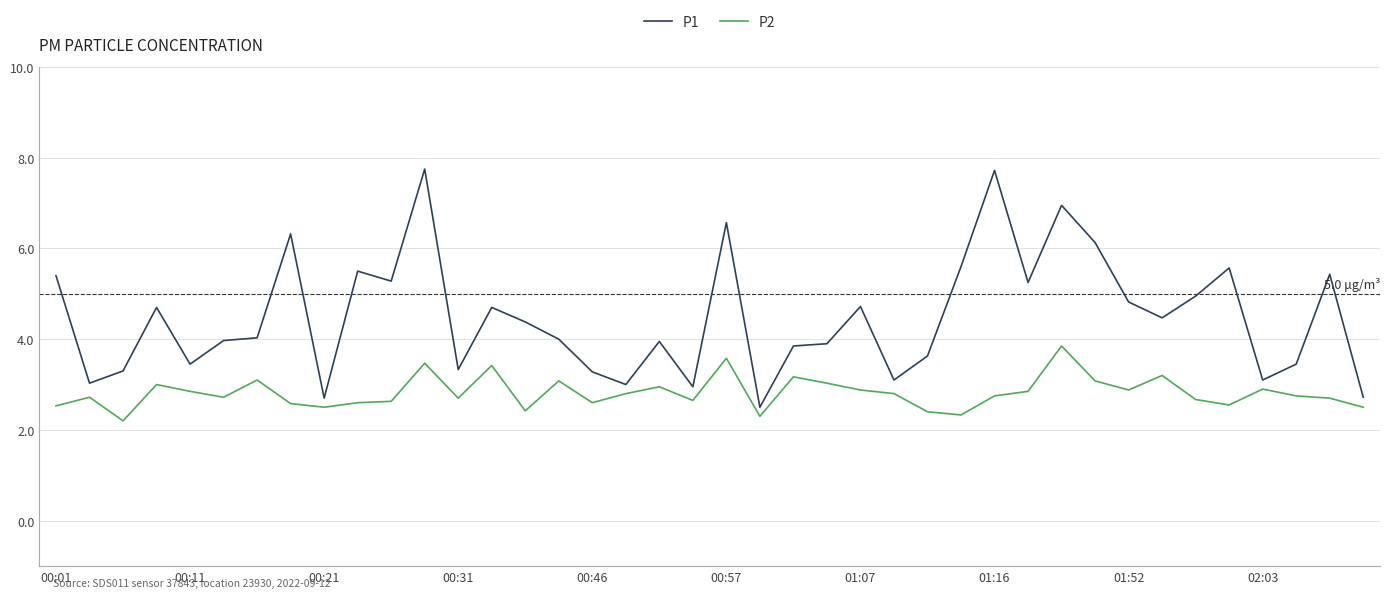

Which series has the largest total across all categories?

P1